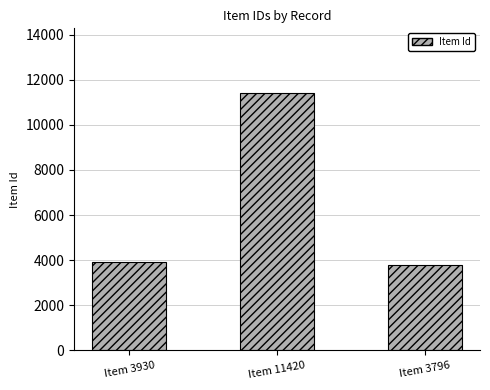

Read the value at Item 11420.

11420